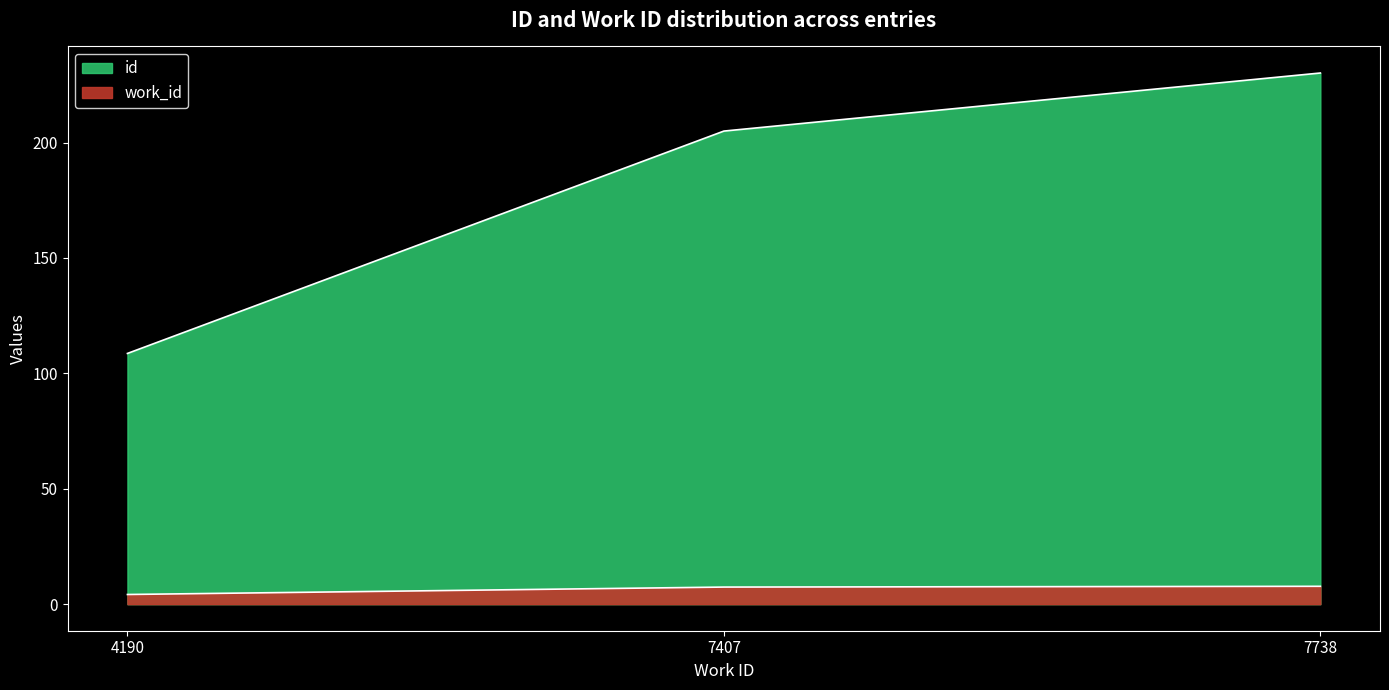

How many lines are shown in the chart?

2